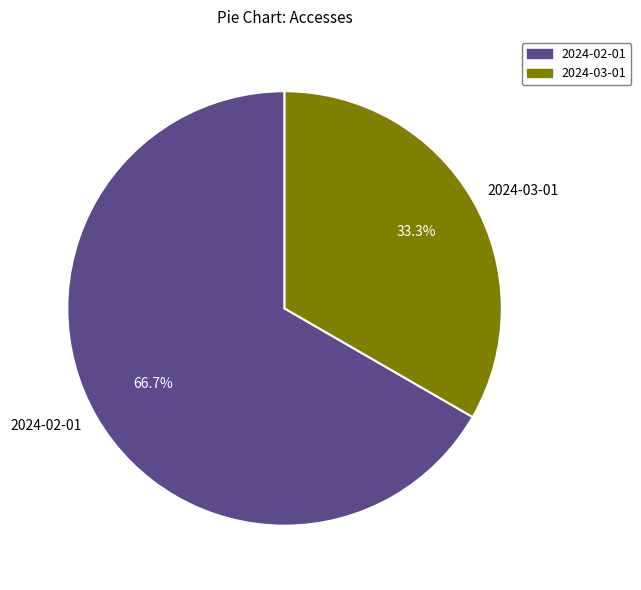

What is the largest slice in the pie chart?

2024-02-01